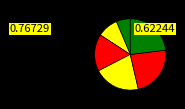

Is there any slice that represents more than half of the pie?

No